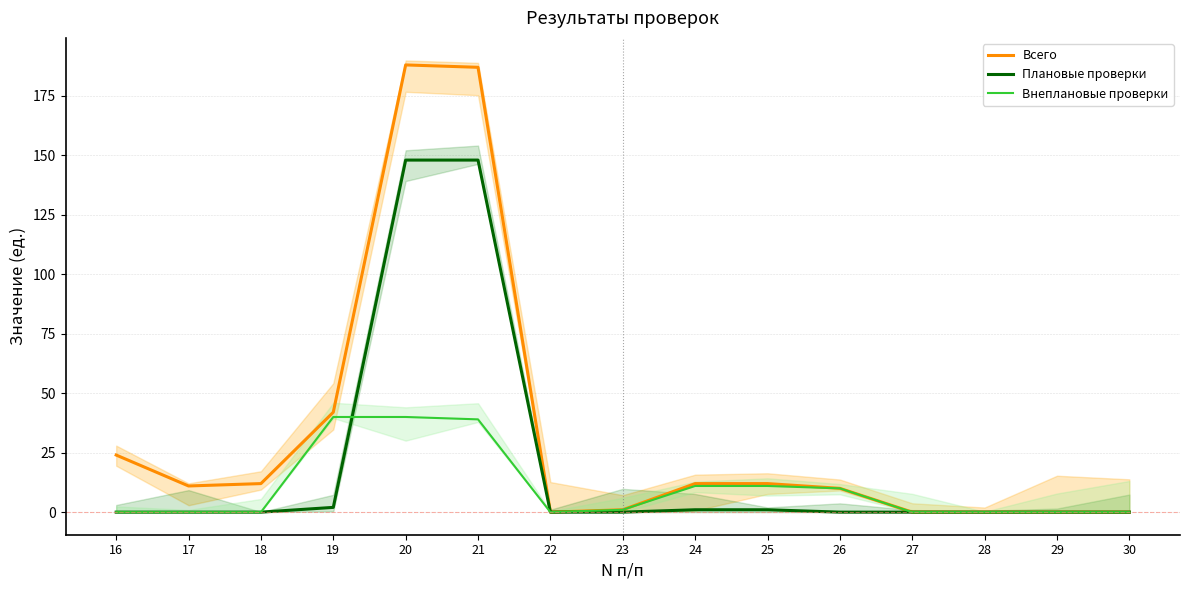

At how many categories does at least one series exceed 120?

2